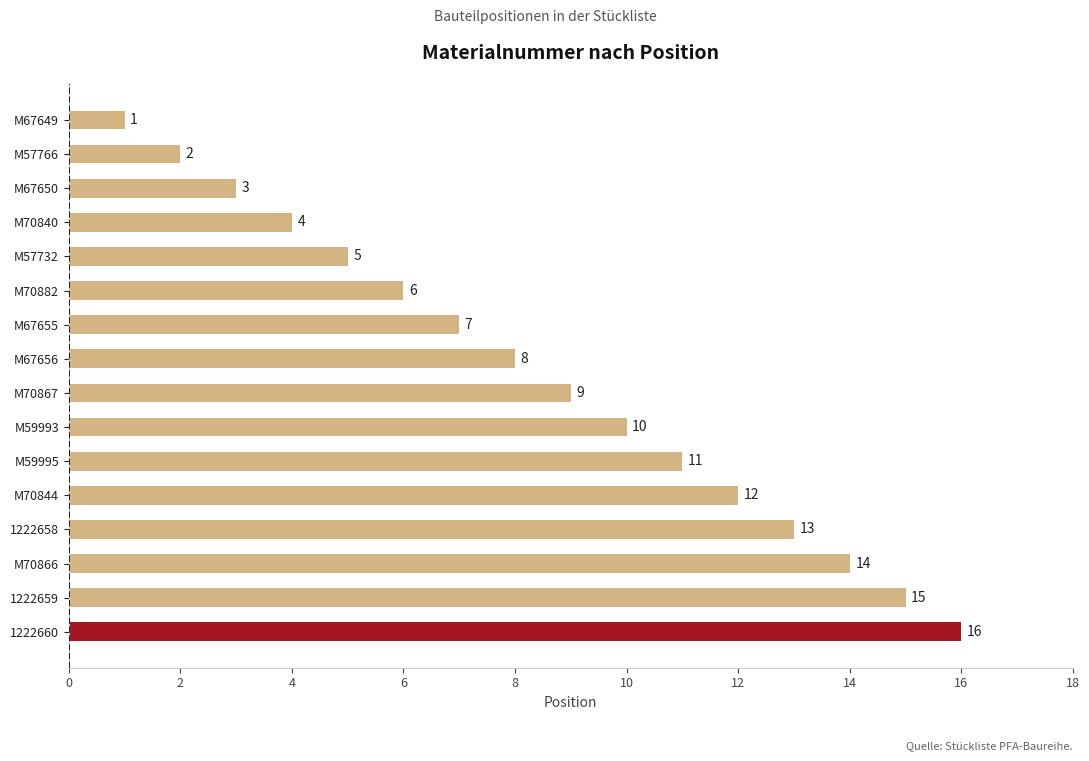

Approximately how many times larger is the value at M70882 compared to M70840?

1.5